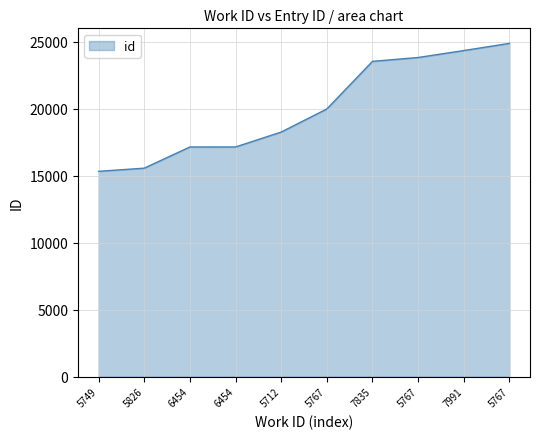

How many lines are shown in the chart?

1